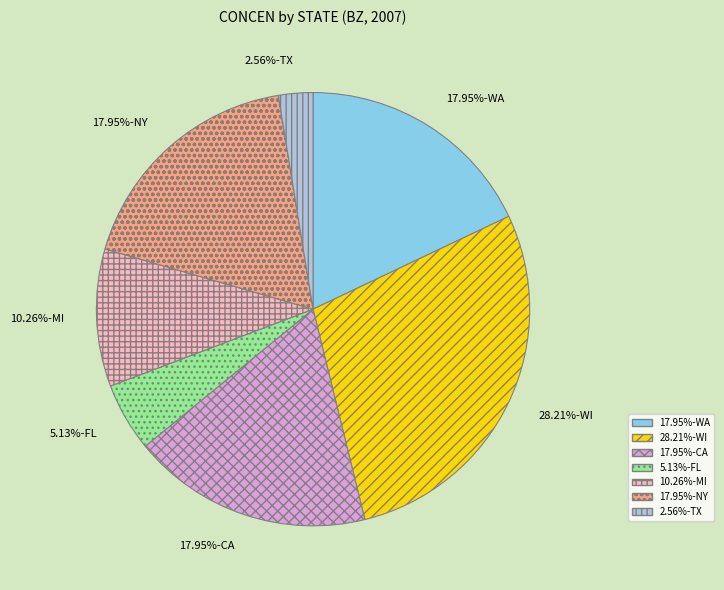

Is there a majority slice in this chart?

No